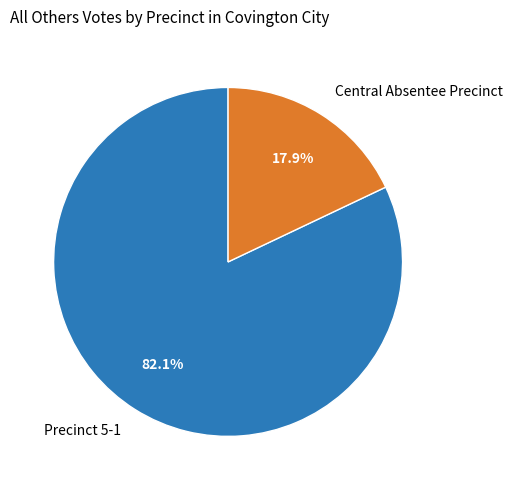

Approximately how many times larger is the value at Central Absentee Precinct compared to Precinct 5-1?

0.2